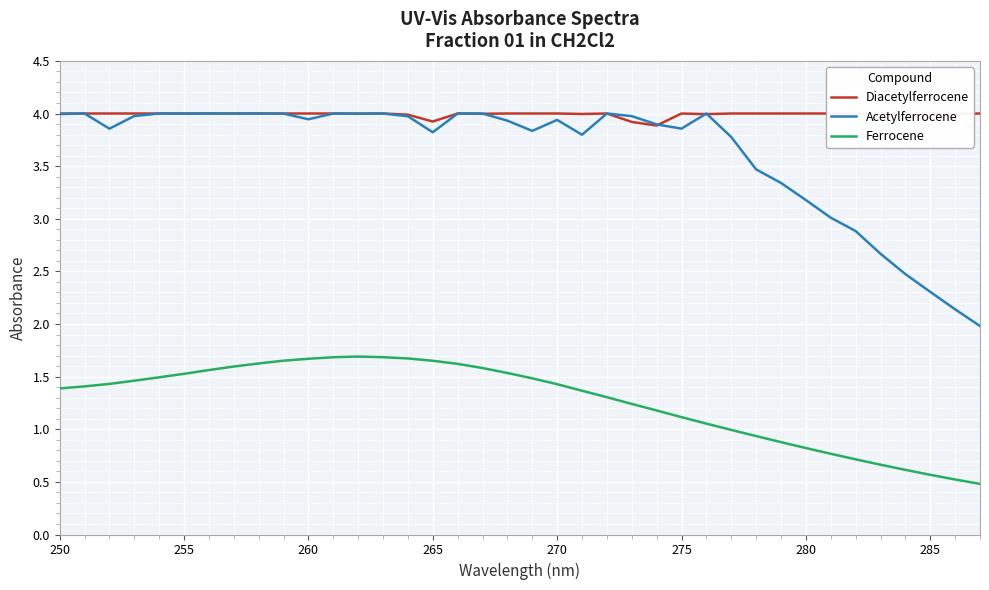

Count the number of categories in the chart.

38